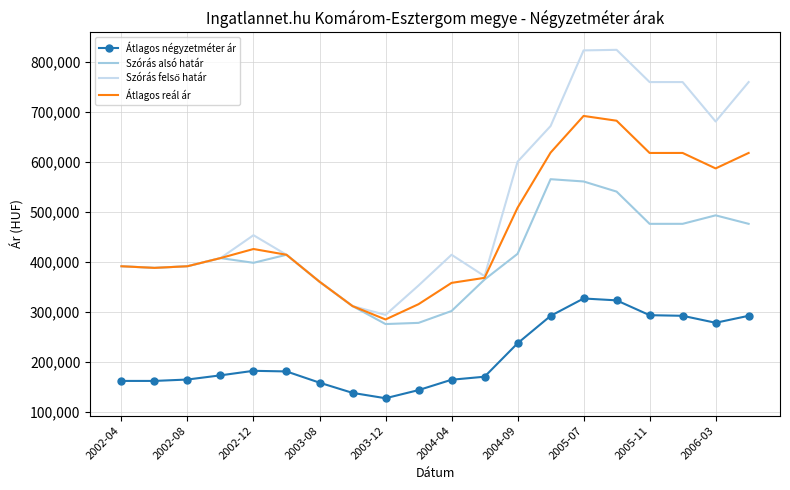

What is the maximum value for Szórás alsó határ?

565140